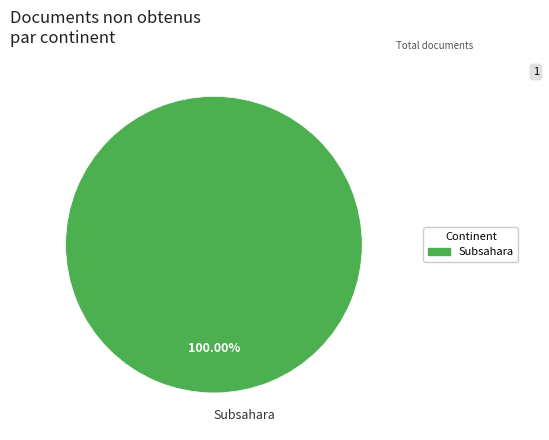

Which category accounts for the majority?

Subsahara